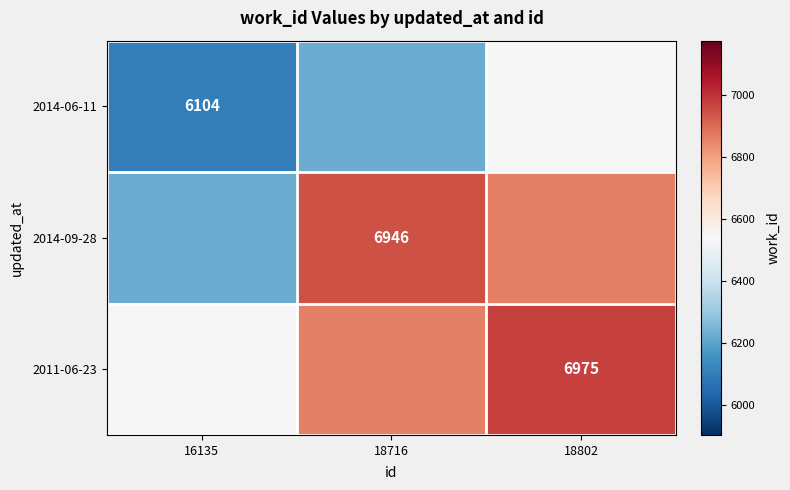

Which series has the largest total across all categories?

2011-06-23